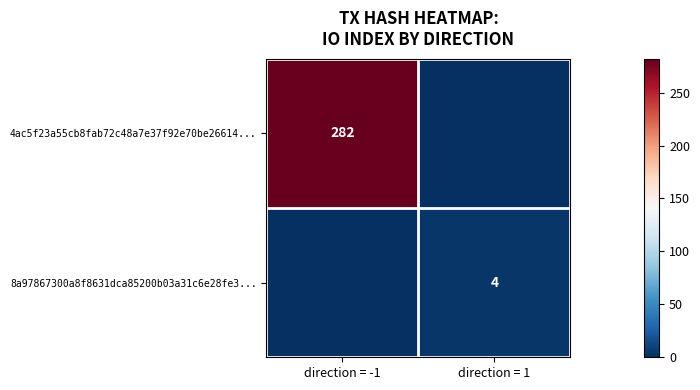

True or false: 4ac5f23a55cb8fab72c48a7e37f92e70be26614... has a value of 136 at direction = -1.

False